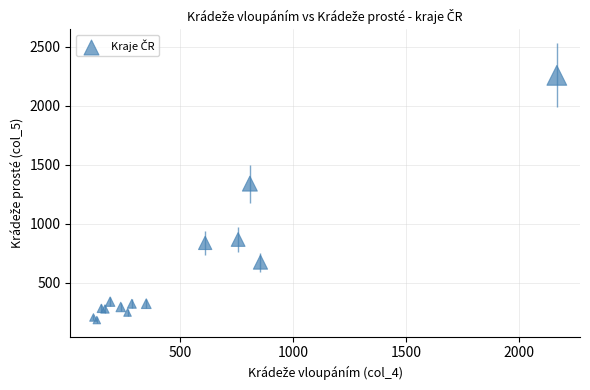

What Y value in the scatter plot is closest to 1220?

1340